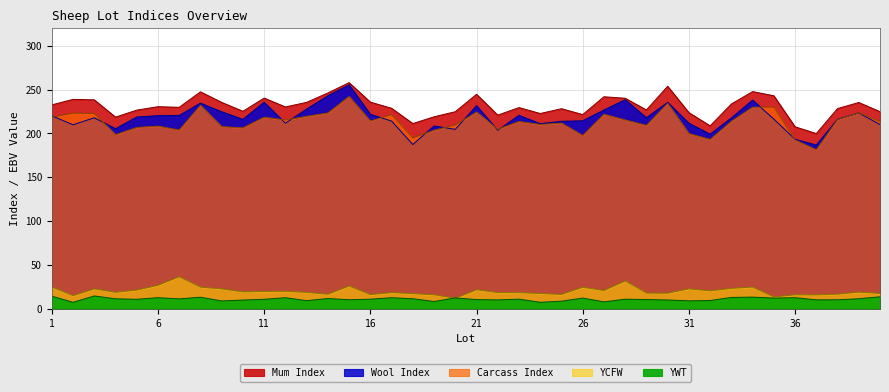

True or false: YWT has more than 1 interior local peaks.

True